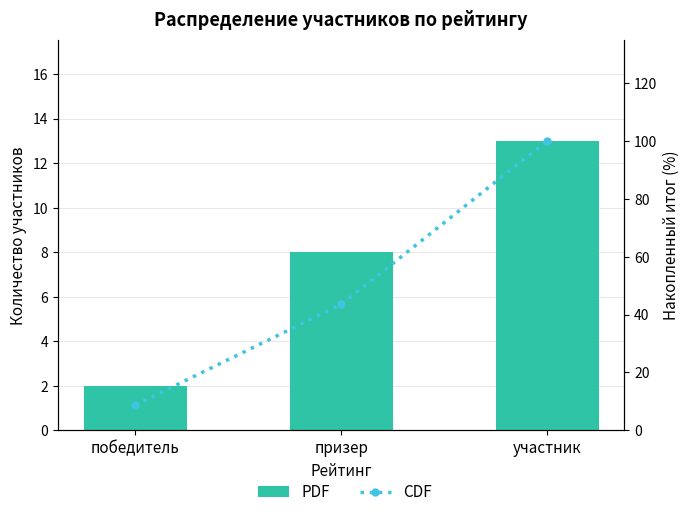

How many data points in CDF are less than 43?

1